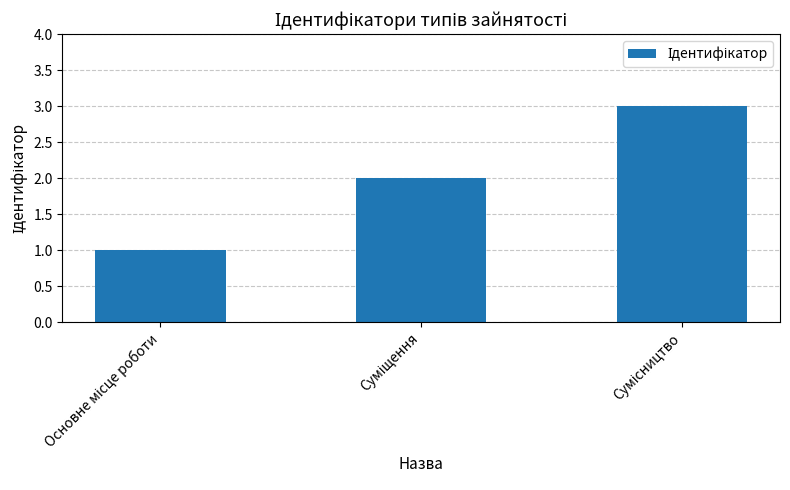

What is the sum of all values?

6